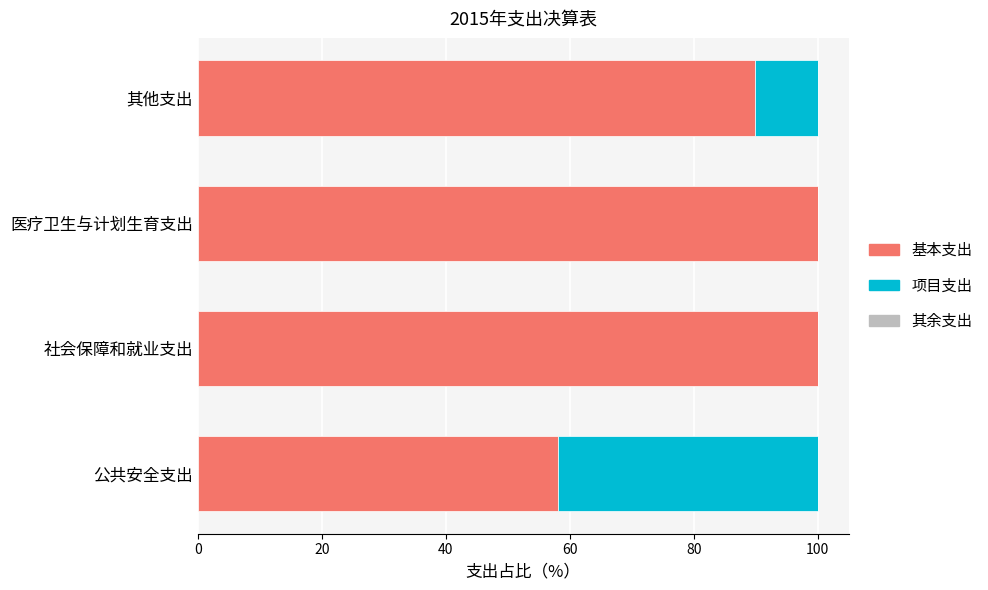

What is the total value across all series at 其他支出?

100.0